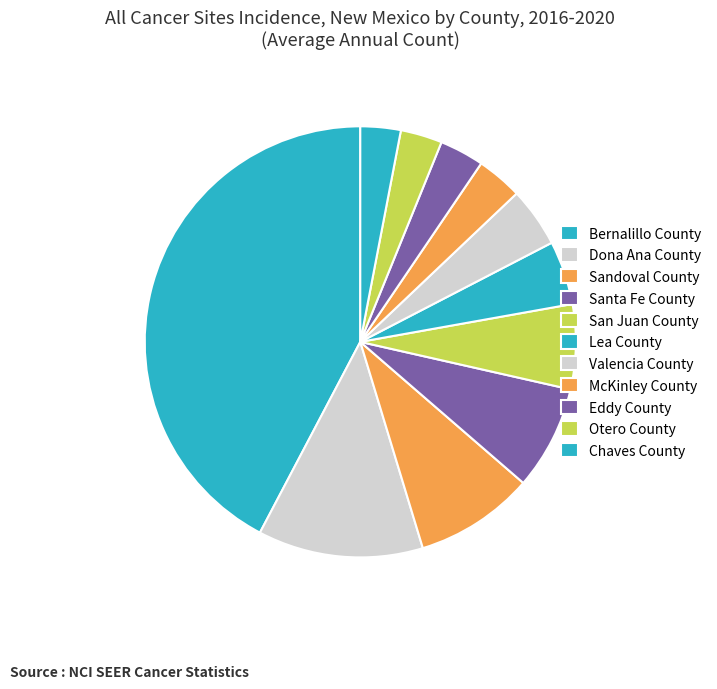

Count the number of slices in the pie.

11